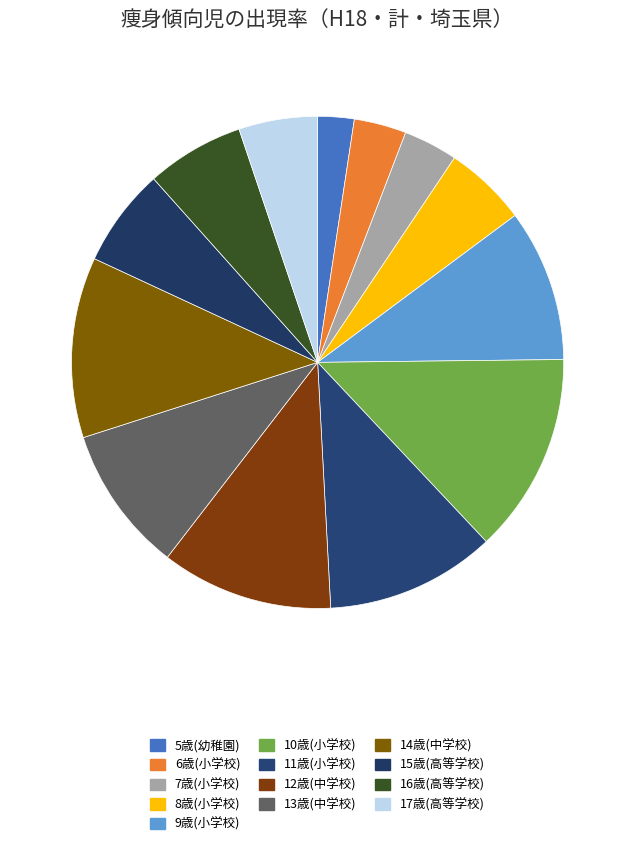

What is the total percentage of 10歳(小学校) and 14歳(中学校)?

25.0%